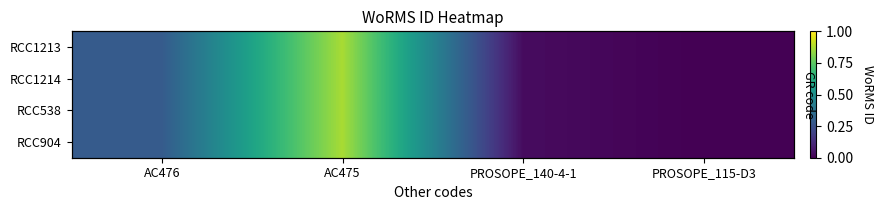

List the series in order of their peak value, highest first.

RCC1213, RCC1214, RCC538, RCC904